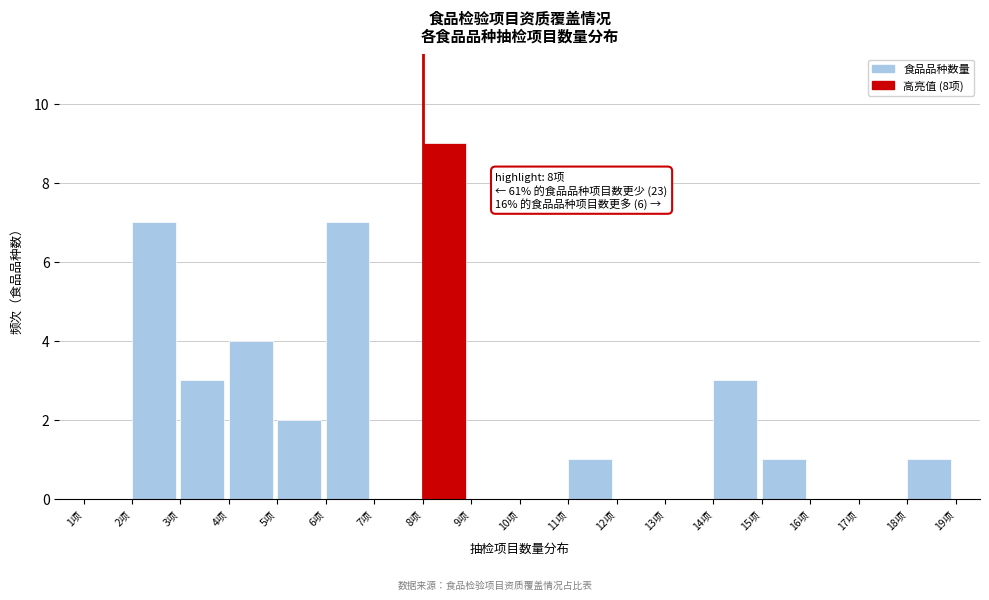

Reading left to right, extract all data points from this chart.

1项=0	2项=7	3项=3	4项=4	5项=2	6项=7	7项=0	8项=9	9项=0	10项=0	11项=1	12项=0	13项=0	14项=3	15项=1	16项=0	17项=0	18项=1	19项=0